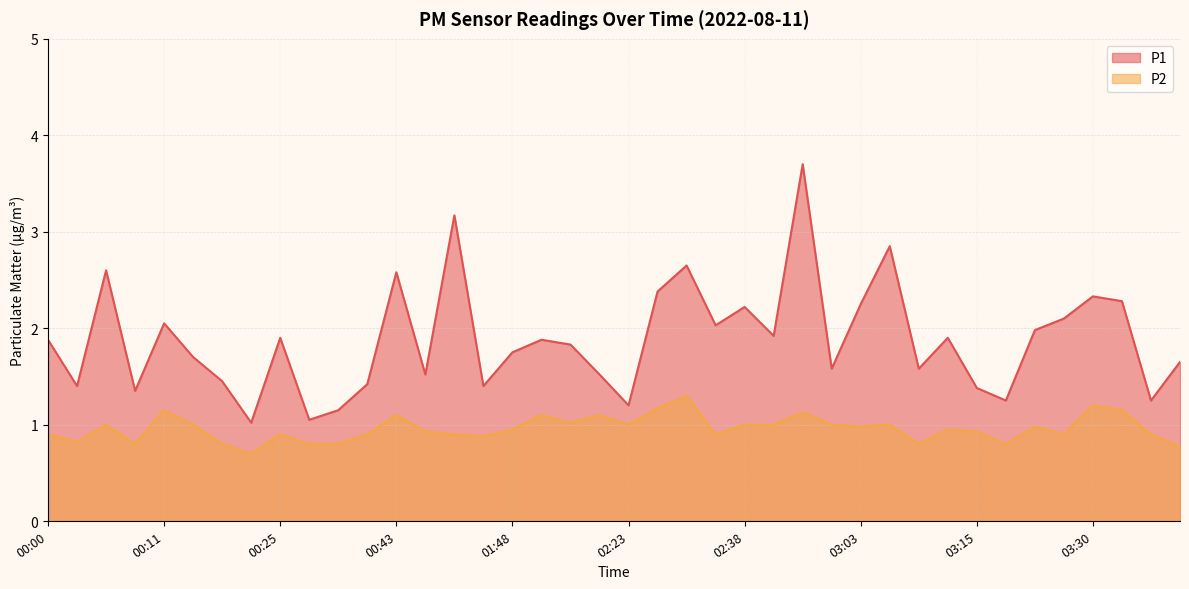

At how many categories does at least one series exceed 1?

40